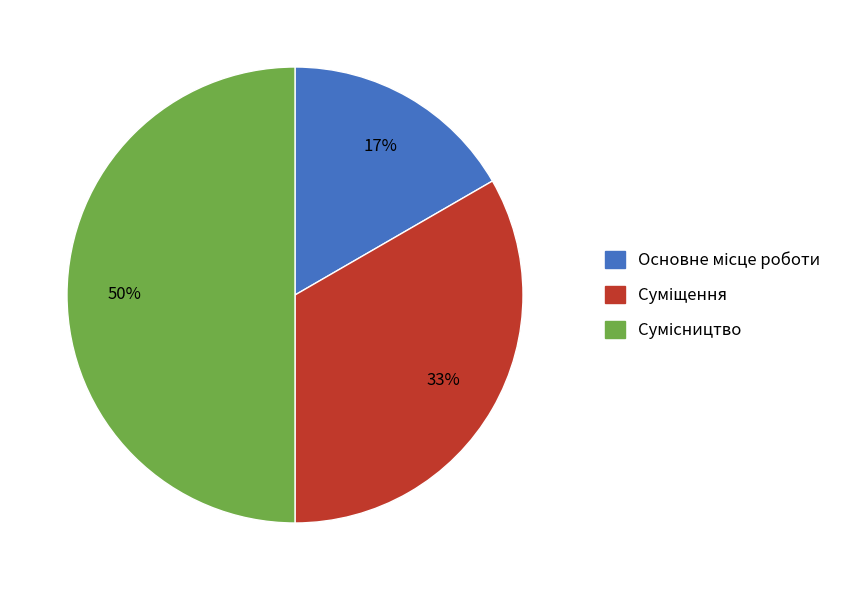

To the nearest percent, what is the difference between the largest and smallest slice percentages?

33%